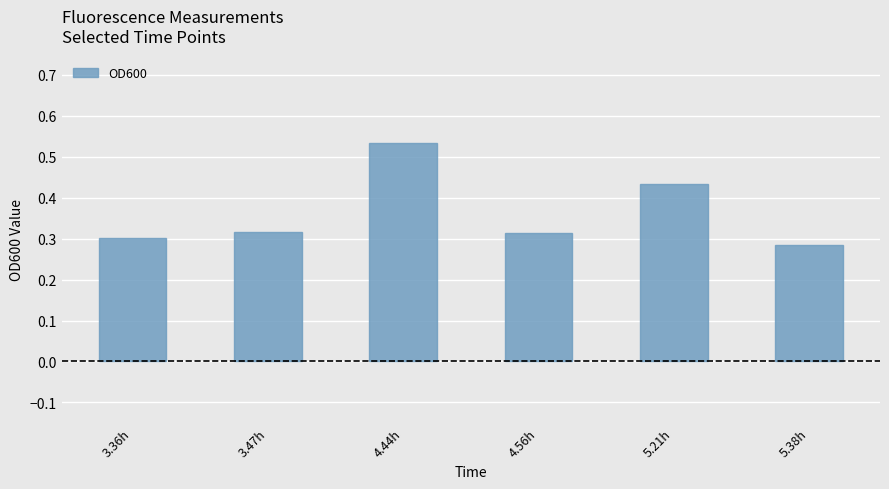

How many values are between 0 and 1?

6